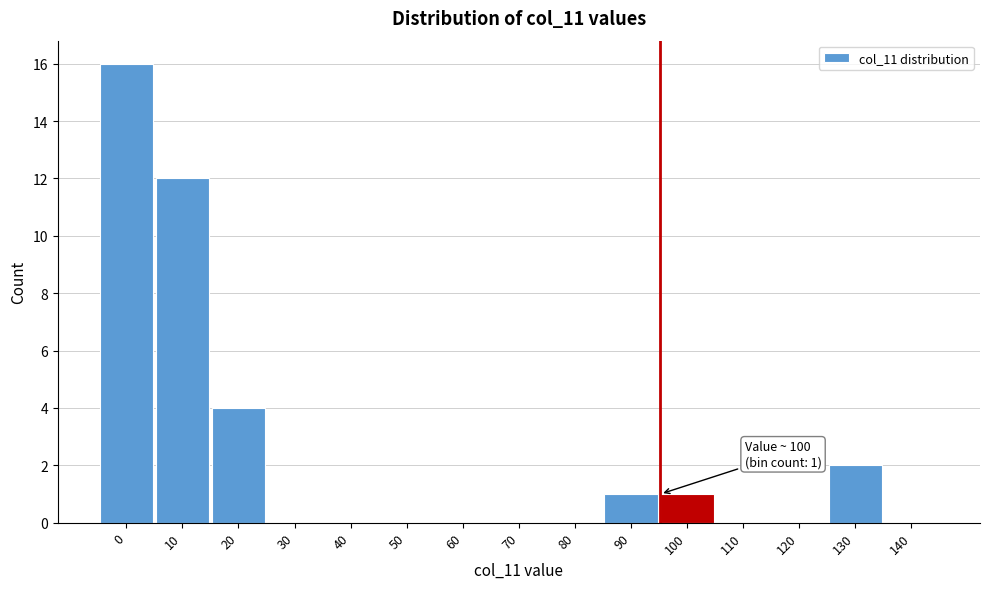

Reading right to left, list all the values displayed in this chart.

140=0	130=2	120=0	110=0	100=1	90=1	80=0	70=0	60=0	50=0	40=0	30=0	20=4	10=12	0=16